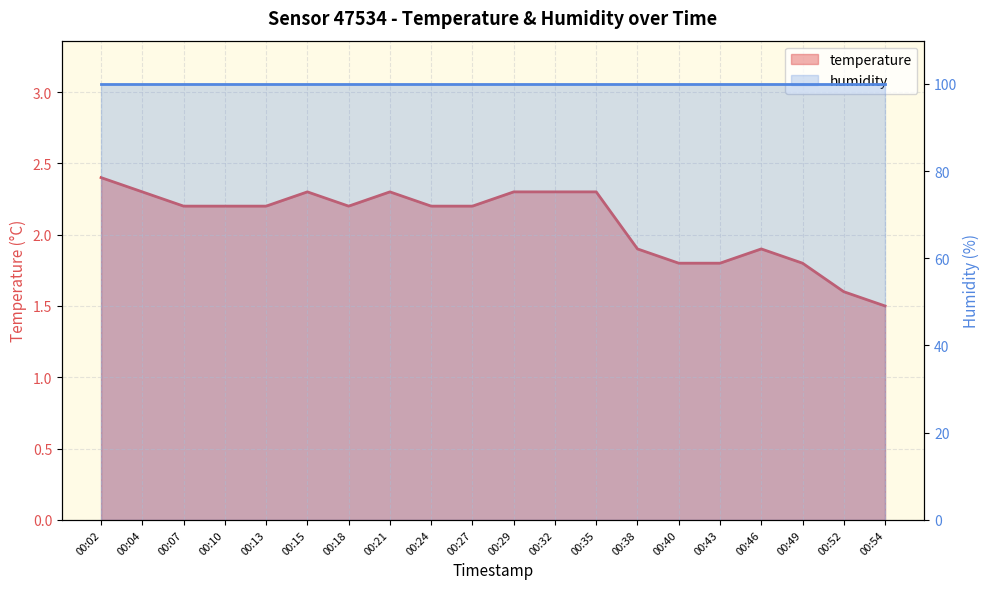

Reading left to right, what are all the values shown in this chart?

2.4	2.3	2.2	2.2	2.2	2.3	2.2	2.3	2.2	2.2	2.3	2.3	2.3	1.9	1.8	1.8	1.9	1.8	1.6	1.5